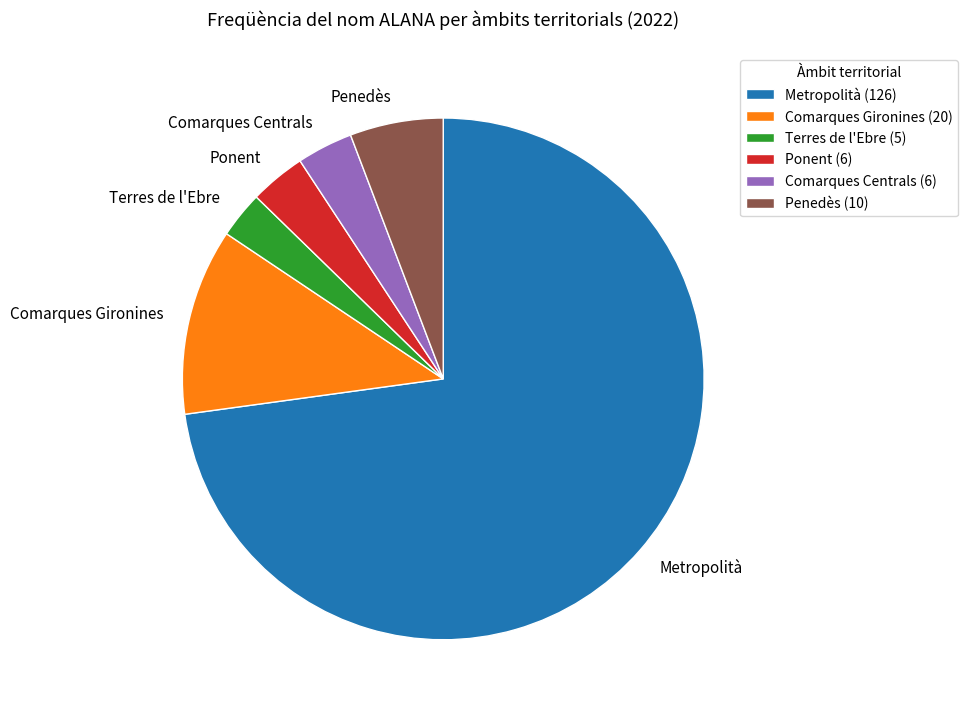

True or false: Comarques Gironines accounts for 12% of the total.

True